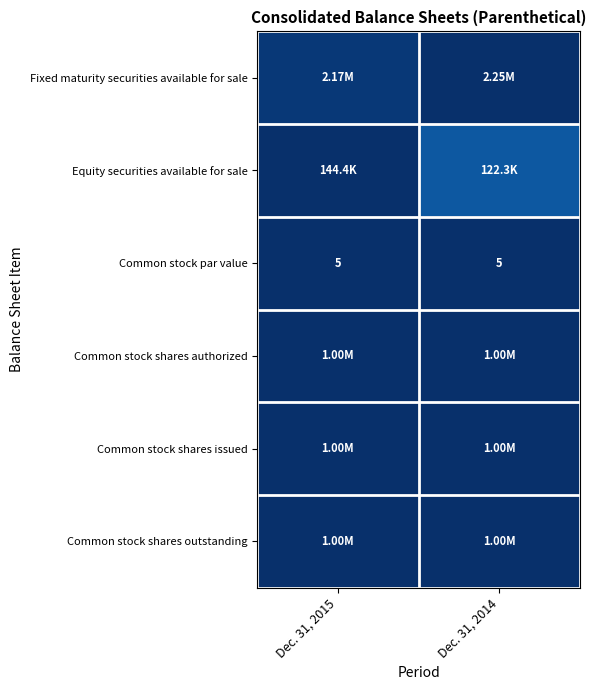

Which has a higher value, Dec. 31, 2015 or Dec. 31, 2014?

Dec. 31, 2014